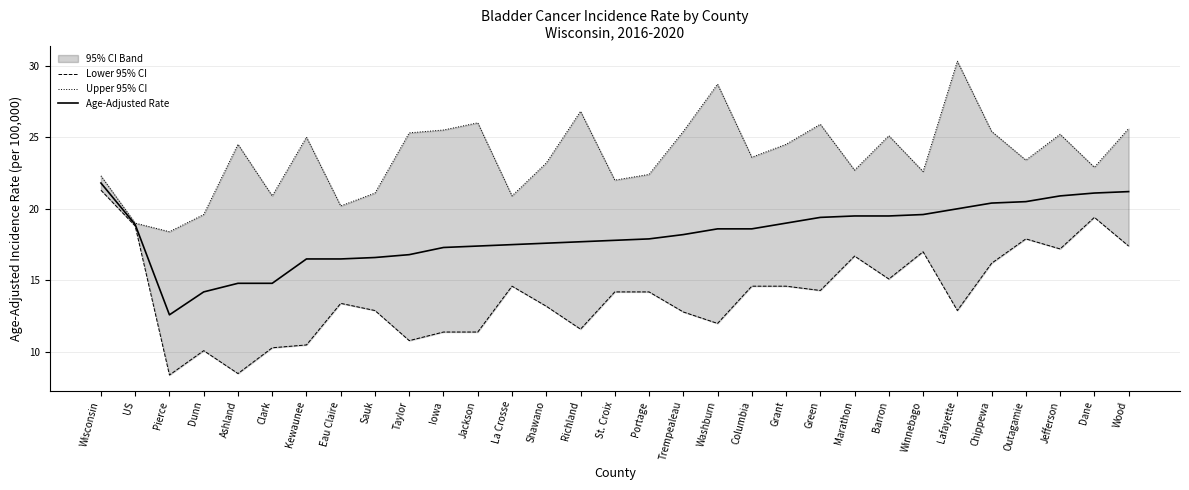

Rank the series by their average value, from highest to lowest.

Upper 95% CI, Age-Adjusted Rate, Lower 95% CI